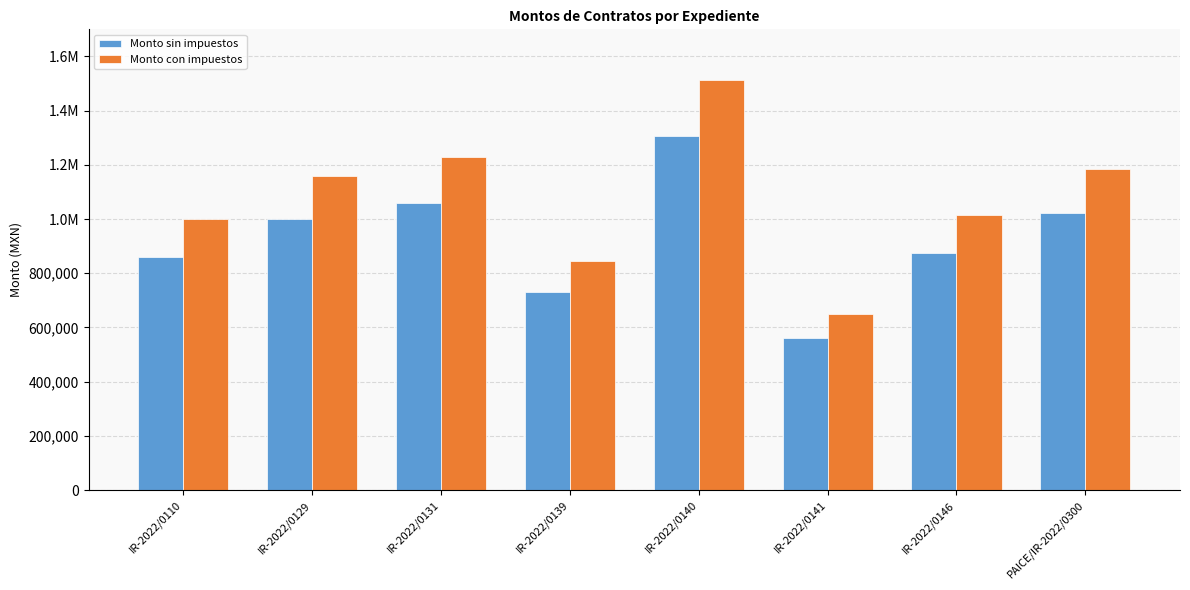

At which label does Monto sin impuestos reach its minimum?

IR-2022/0141